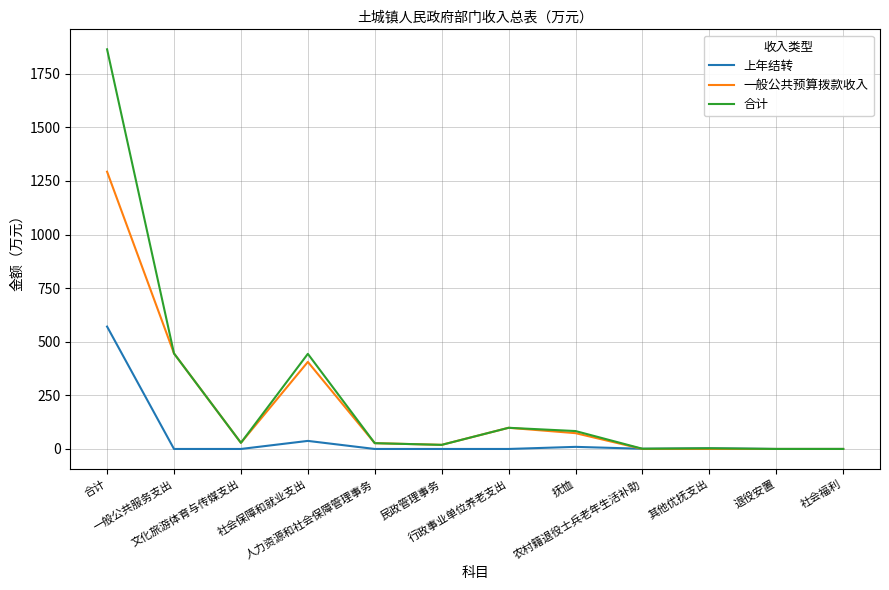

The 合计 series shows 28.6 at 文化旅游体育与传媒支出. True or false?

True